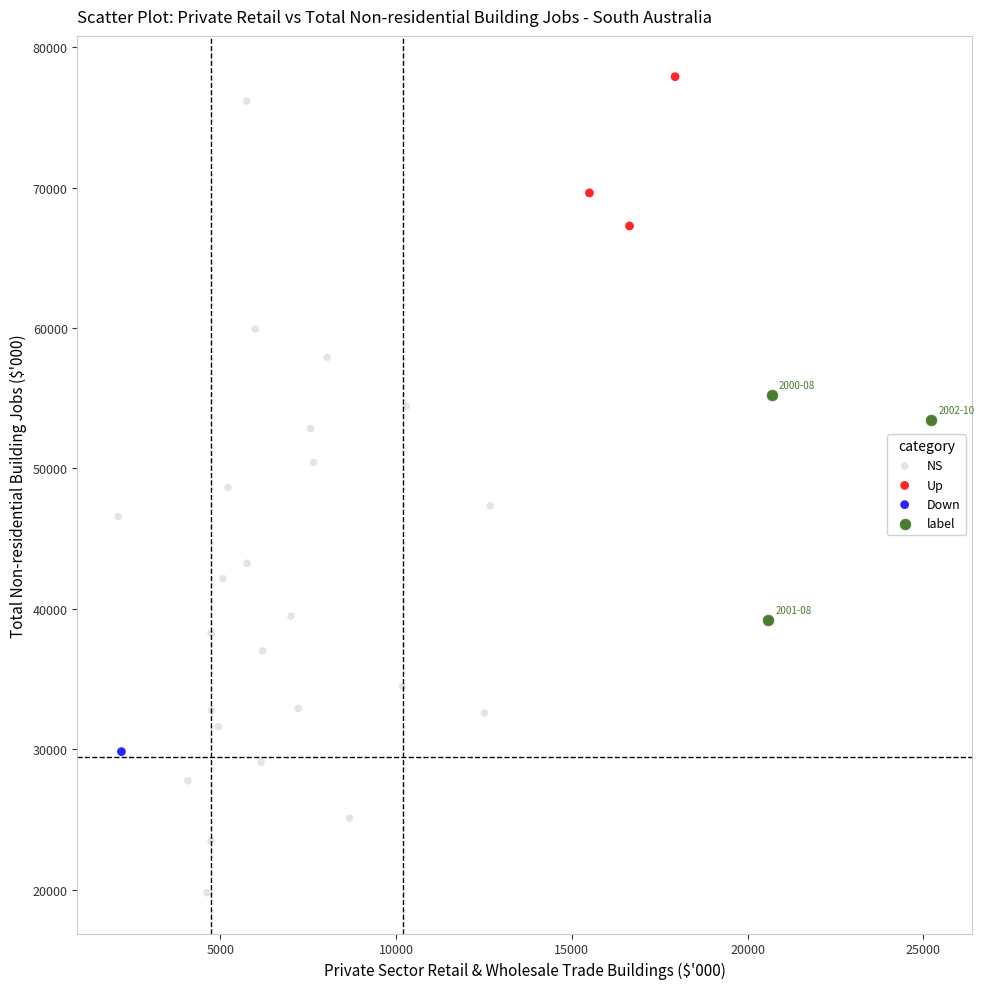

Which series contains the lowest Y value?

NS